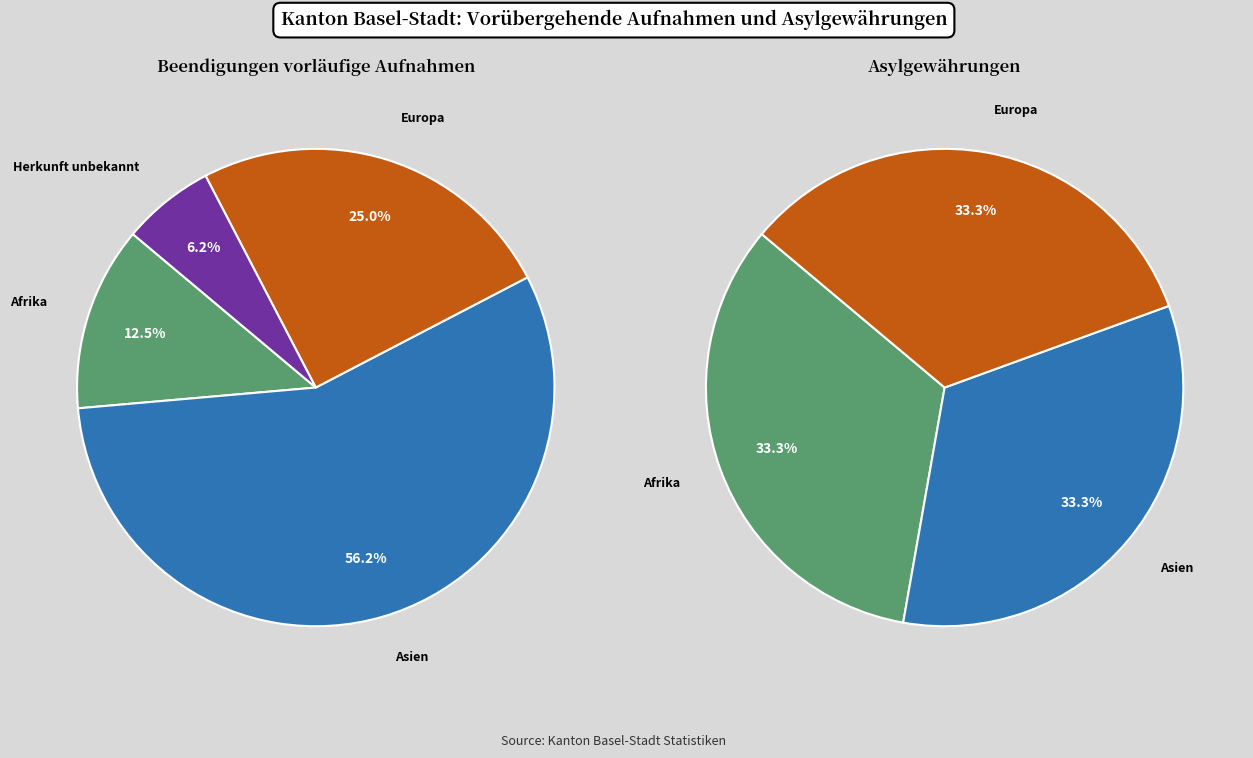

Between Afrika and Asien, which series saw the biggest shift?

Beendigungen vorläufige Aufnahmen